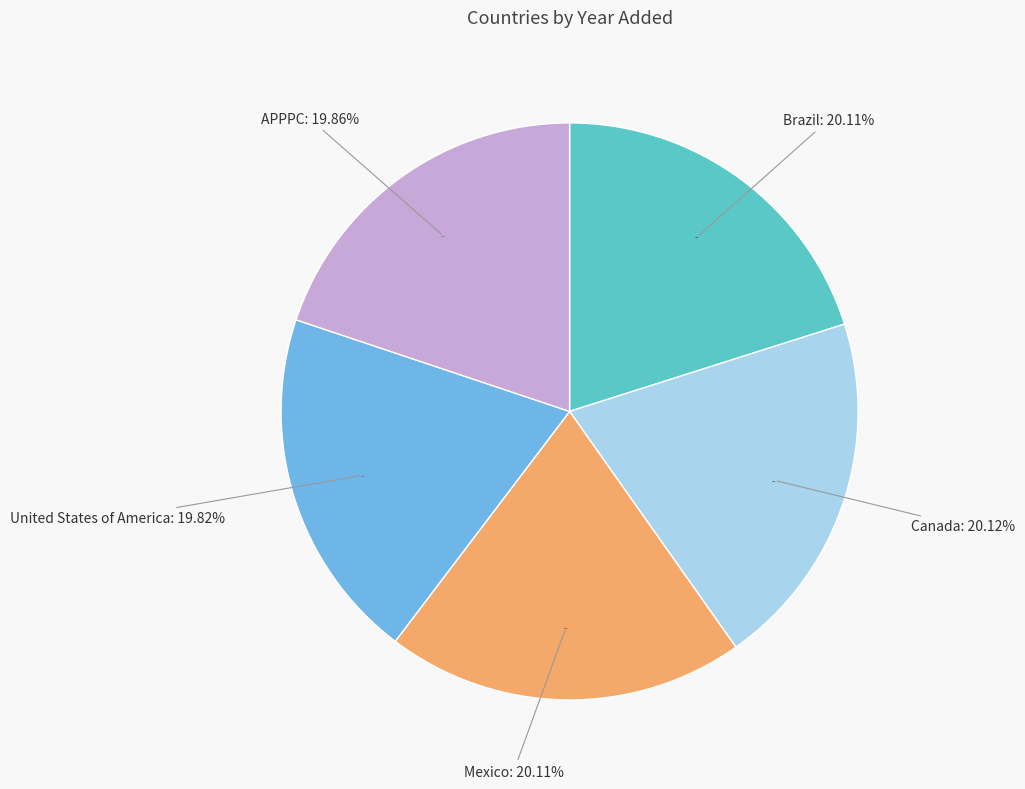

Is Brazil the majority of the pie?

No